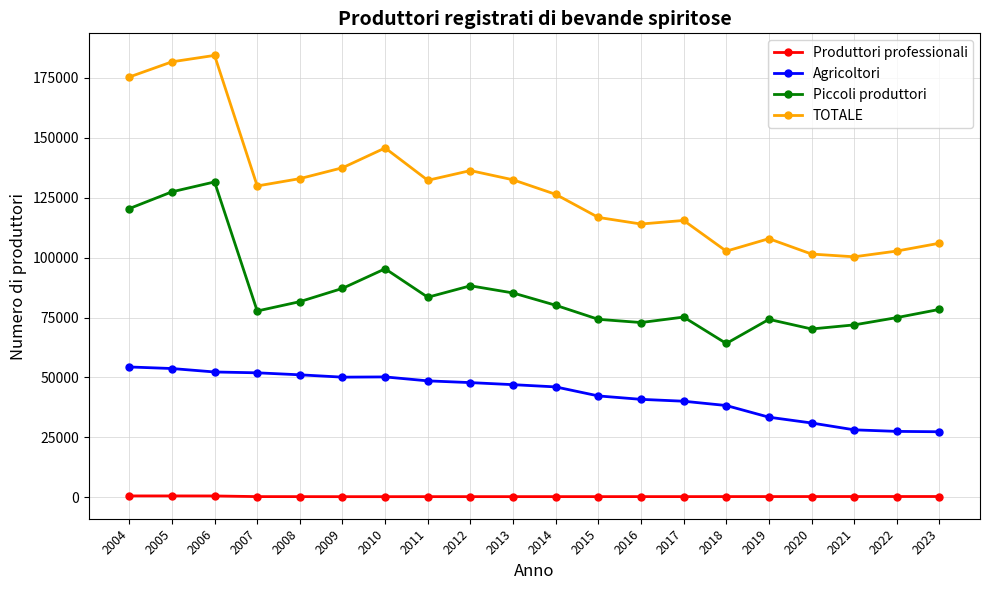

Rank the series by their maximum value, from highest to lowest.

TOTALE, Piccoli produttori, Agricoltori, Produttori professionali